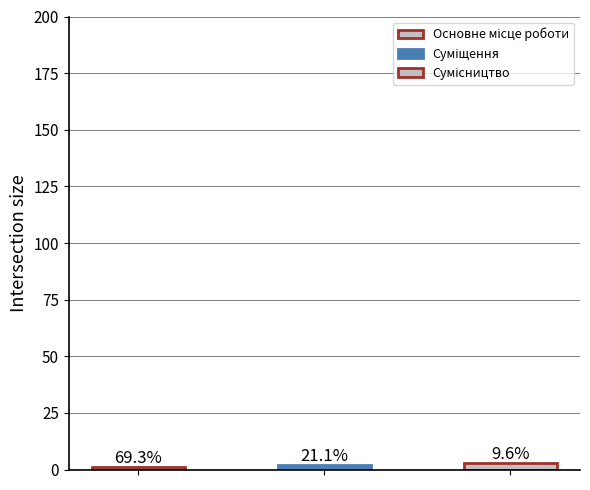

Are the bars horizontal?

No